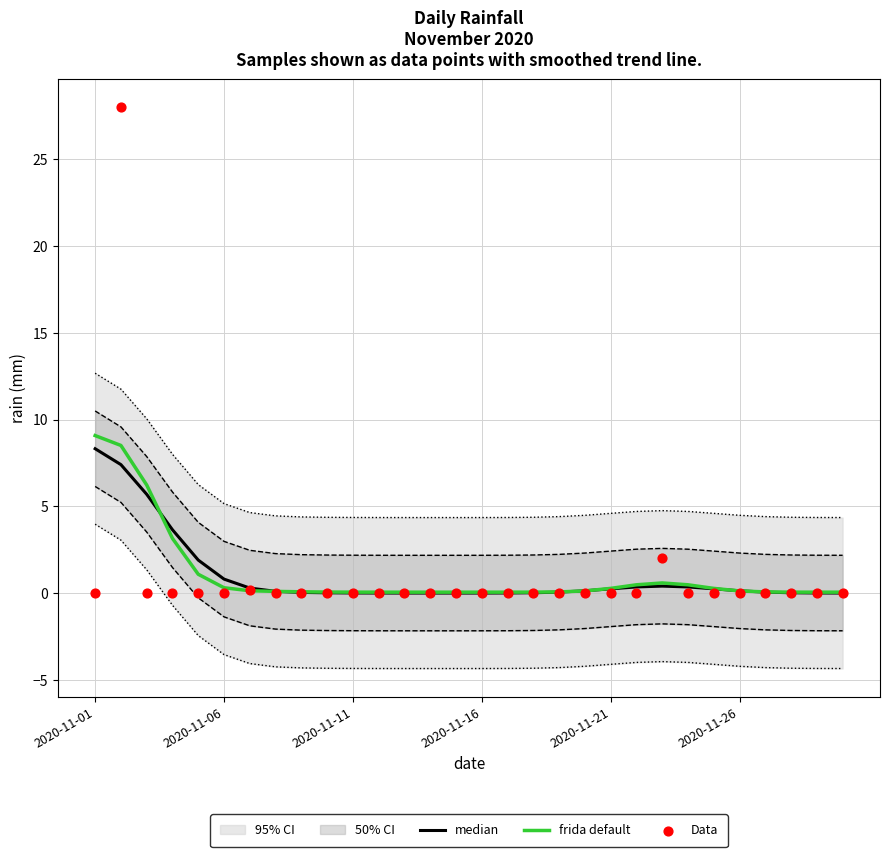

What is the total value across all series at 7?

0.2